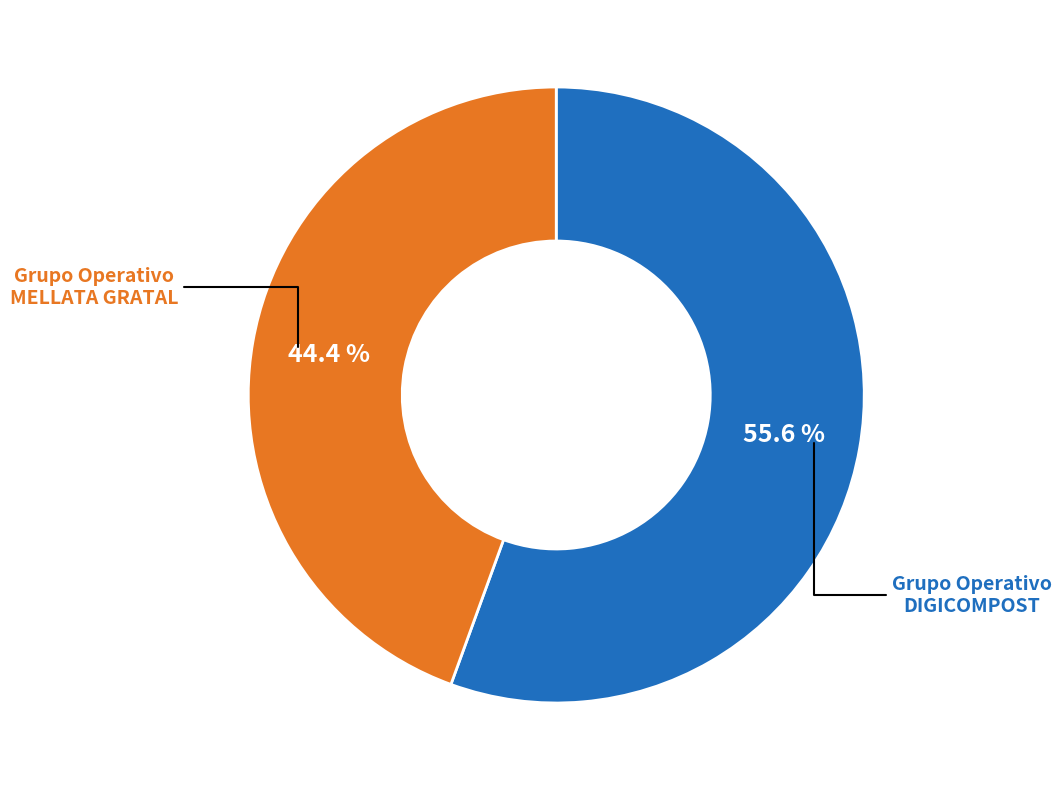

Does any single category account for the majority?

Yes